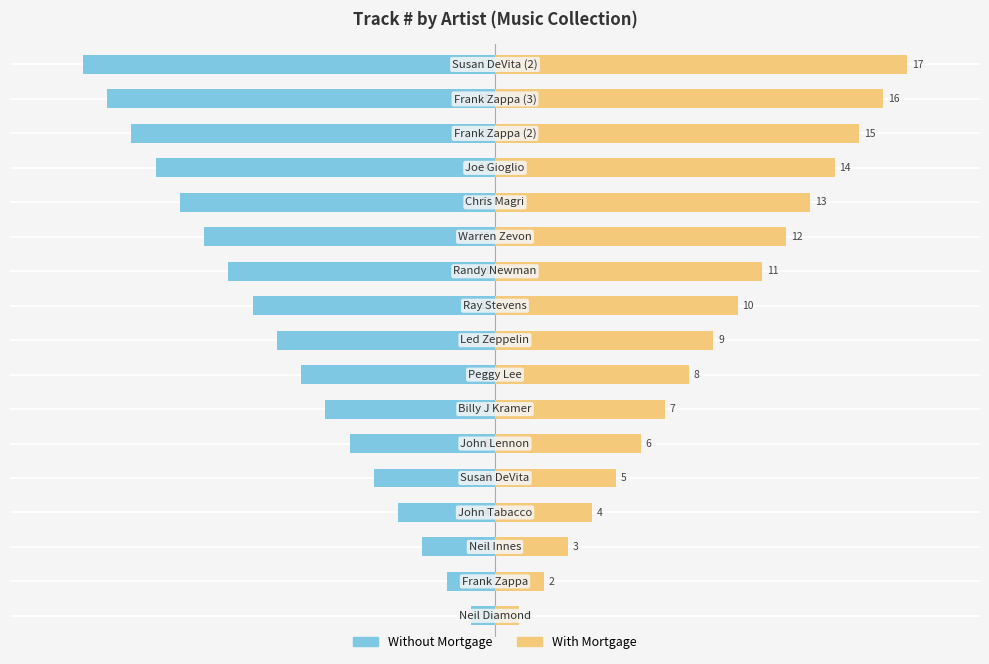

What is the sum of all Without Mortgage values?

-153